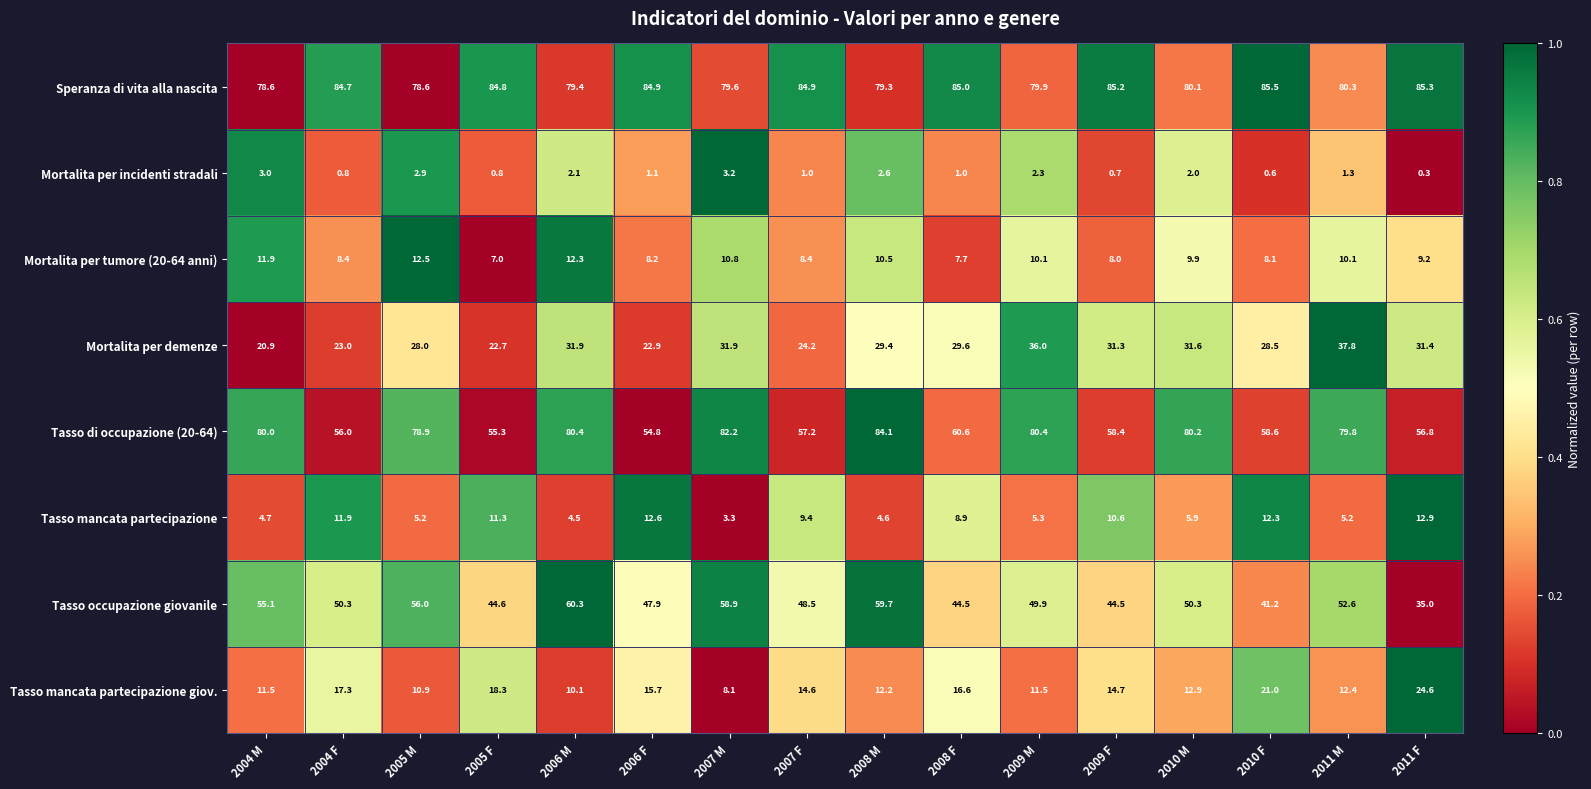

Which series has the largest total across all categories?

Speranza di vita alla nascita